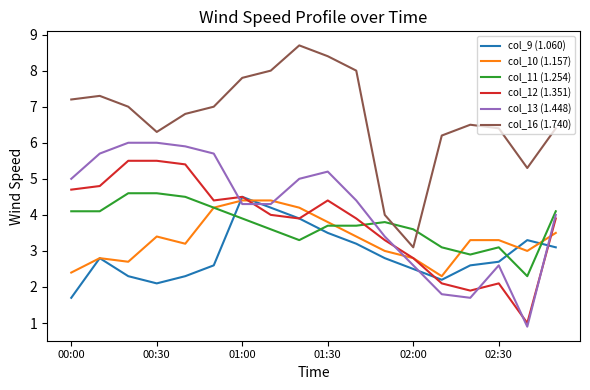

What are all the series names shown in the legend?

col_9 (1.060), col_10 (1.157), col_11 (1.254), col_12 (1.351), col_13 (1.448), col_16 (1.740)